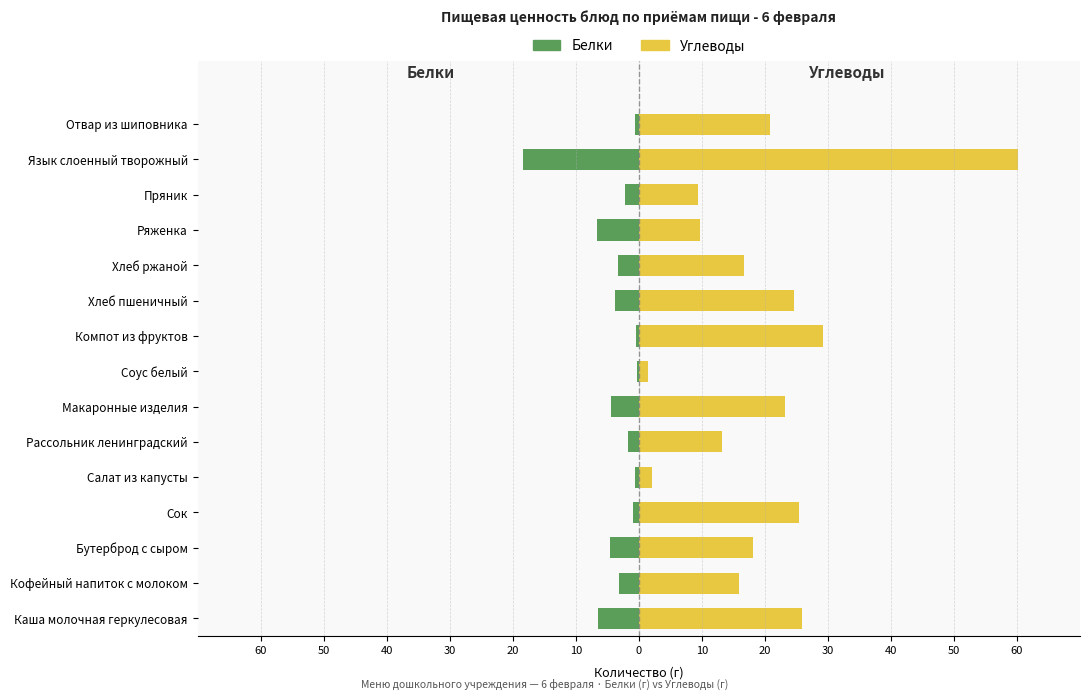

What is the difference between the highest and lowest values at Бутерброд с сыром?

22.8